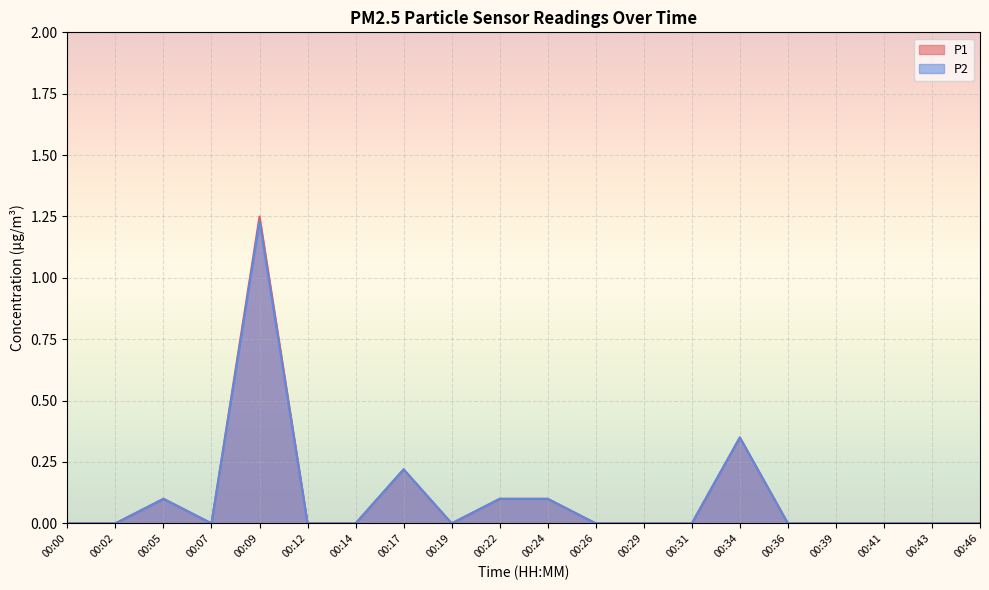

Reading left to right, list all the values displayed in this chart.

P1: 00:00=0.0	00:02=0.0	00:05=0.1	00:07=0.0	00:09=1.2	00:12=0.0	00:14=0.0	00:17=0.2	00:19=0.0	00:22=0.1	00:24=0.1	00:26=0.0	00:29=0.0	00:31=0.0	00:34=0.3	00:36=0.0	00:39=0.0	00:41=0.0	00:43=0.0	00:46=0.0
P2: 00:00=0.0	00:02=0.0	00:05=0.1	00:07=0.0	00:09=1.2	00:12=0.0	00:14=0.0	00:17=0.2	00:19=0.0	00:22=0.1	00:24=0.1	00:26=0.0	00:29=0.0	00:31=0.0	00:34=0.3	00:36=0.0	00:39=0.0	00:41=0.0	00:43=0.0	00:46=0.0